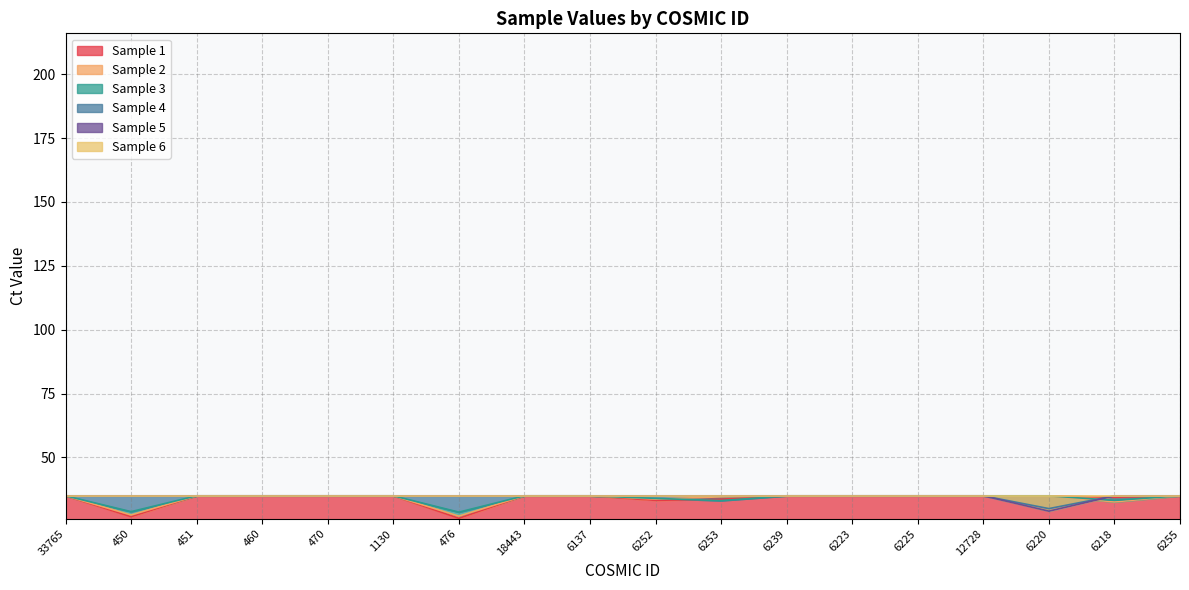

What is the value of the Sample 1 point at the 8th from the left?

35.0